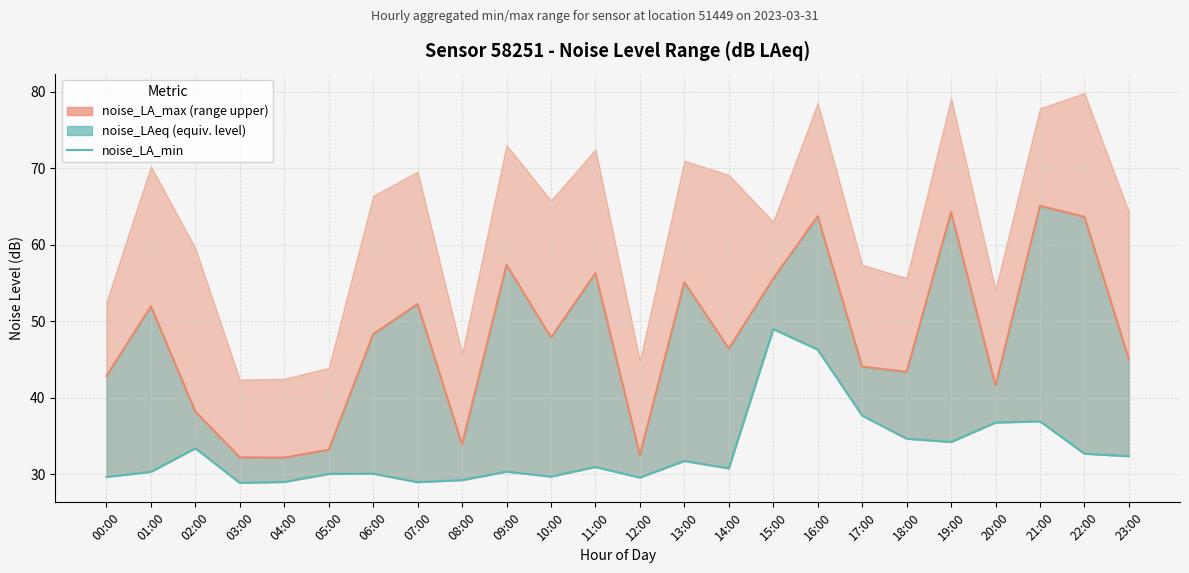

Between 18:00 and 04:00, which is larger?

18:00